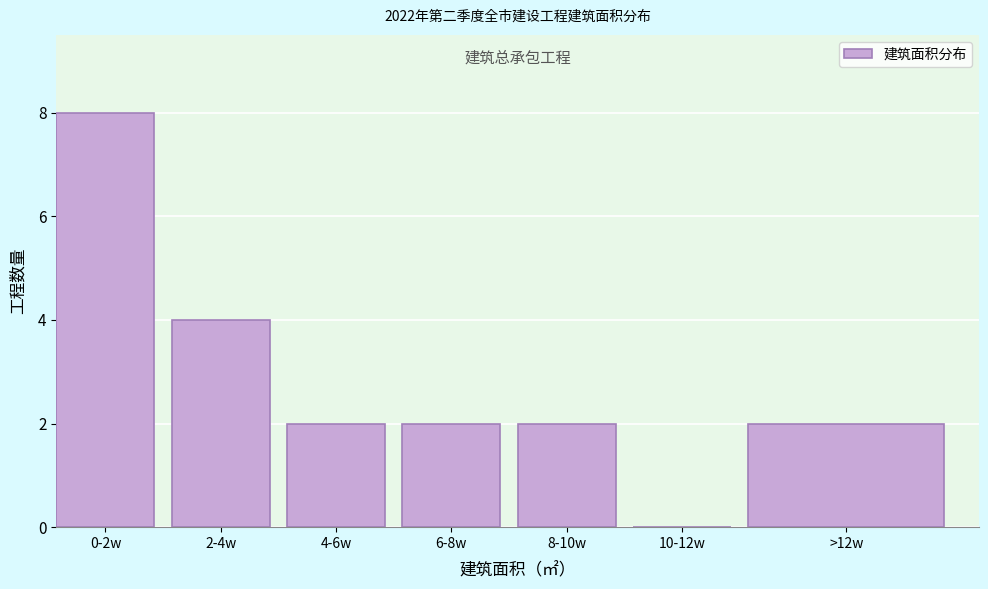

Reading left to right, what are all the values shown in this chart?

0-2w=8	2-4w=4	4-6w=2	6-8w=2	8-10w=2	10-12w=0	>12w=2